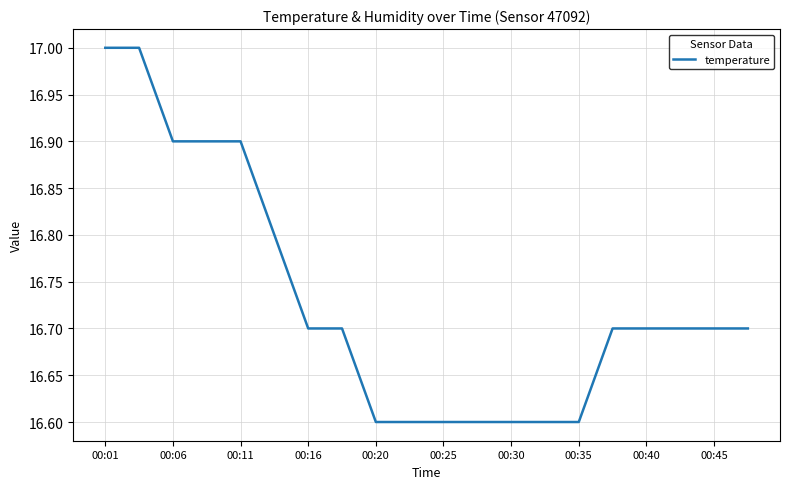

Reading left to right, list all the values displayed in this chart.

17.0	17.0	16.9	16.9	16.9	16.8	16.7	16.7	16.6	16.6	16.6	16.6	16.6	16.6	16.6	16.7	16.7	16.7	16.7	16.7